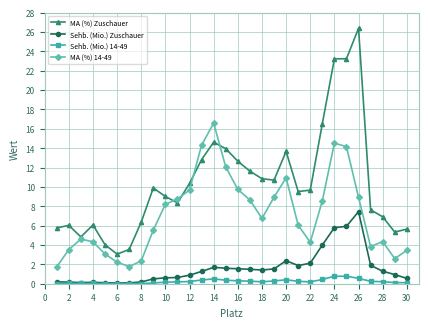

List the series in order of their peak value, lowest first.

Sehb. (Mio.) 14-49, Sehb. (Mio.) Zuschauer, MA (%) 14-49, MA (%) Zuschauer